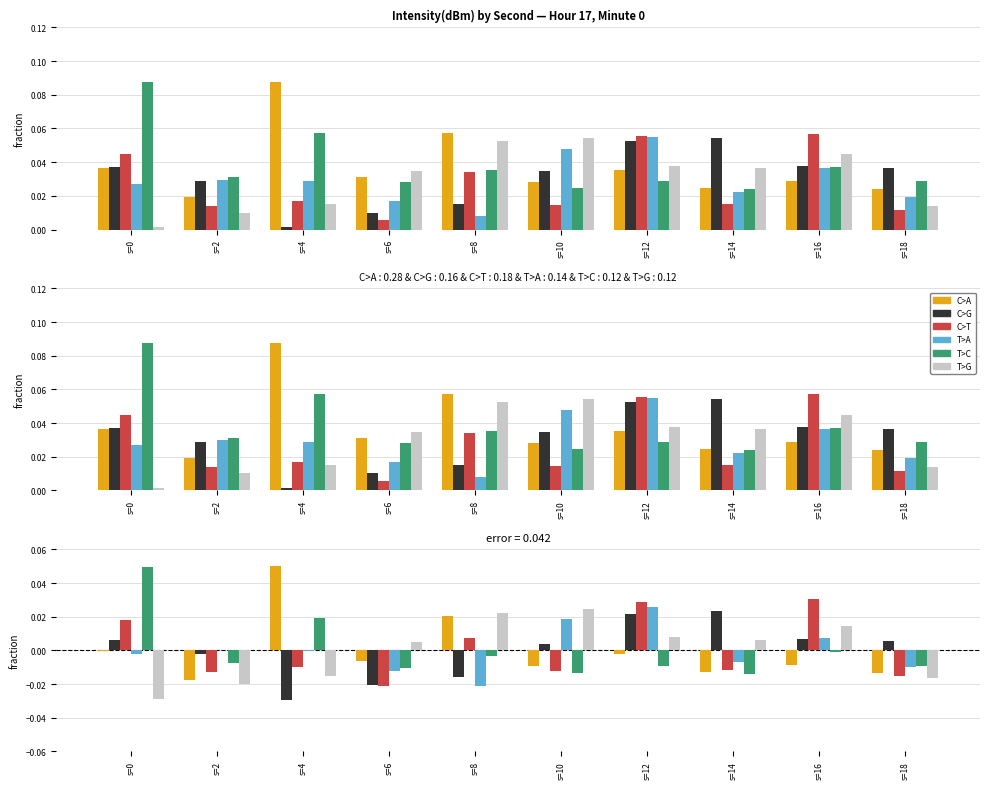

Where does the C>G series first go above 0?

s=0